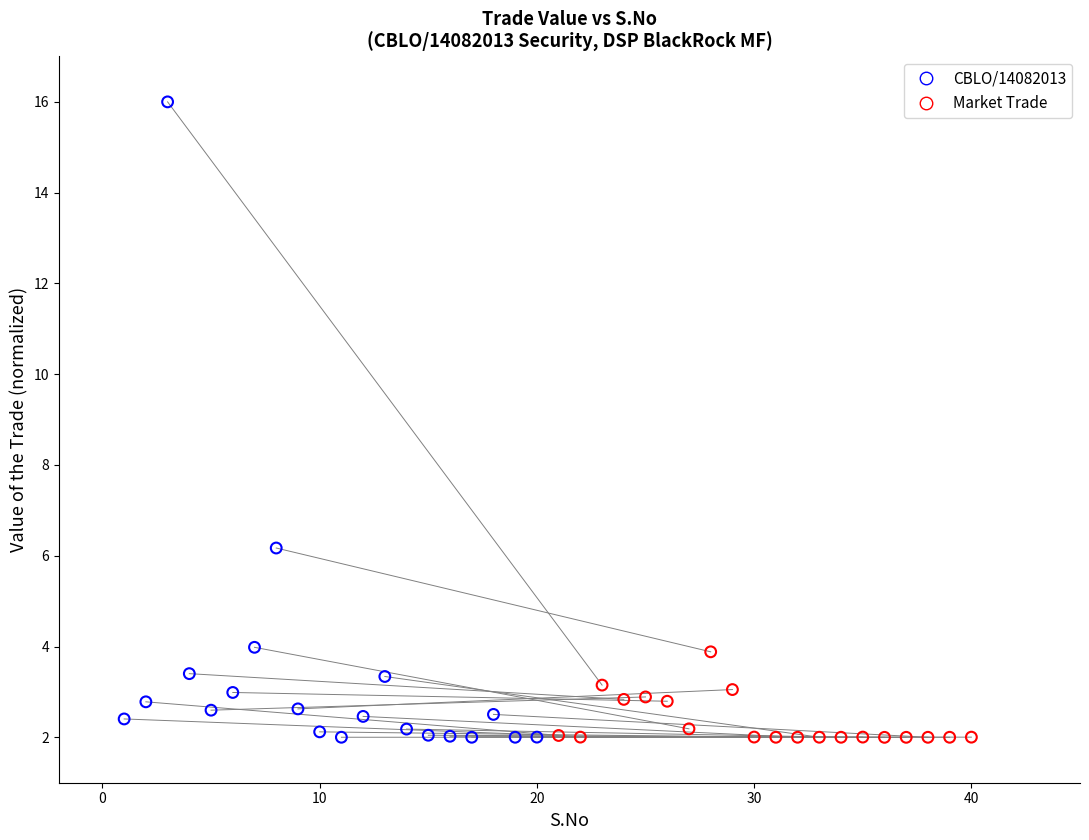

Which series has the largest Y range (max minus min)?

CBLO/14082013